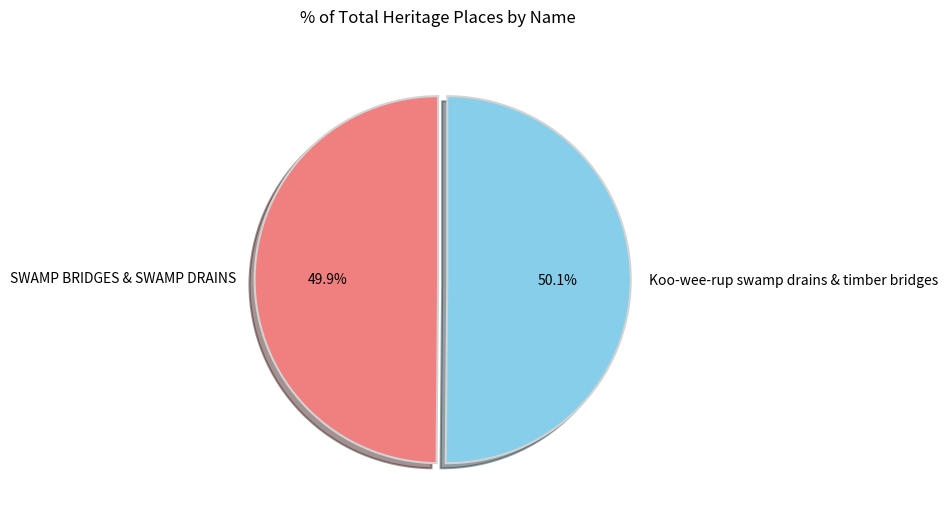

What is the ratio of the value at Koo-wee-rup swamp drains & timber bridges to the value at SWAMP BRIDGES & SWAMP DRAINS?

1.0